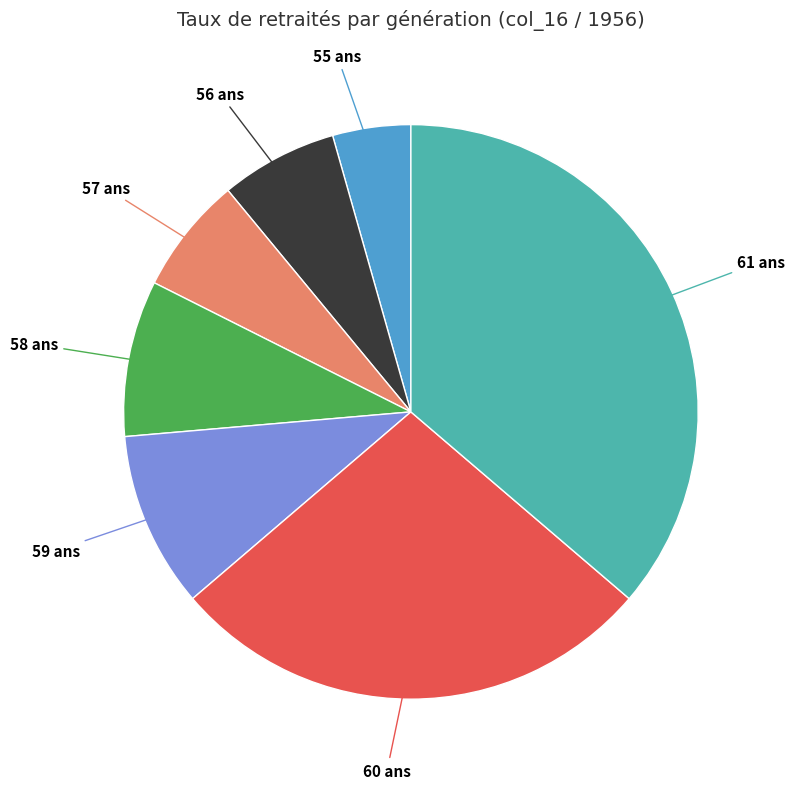

Is there any slice that represents more than half of the pie?

No